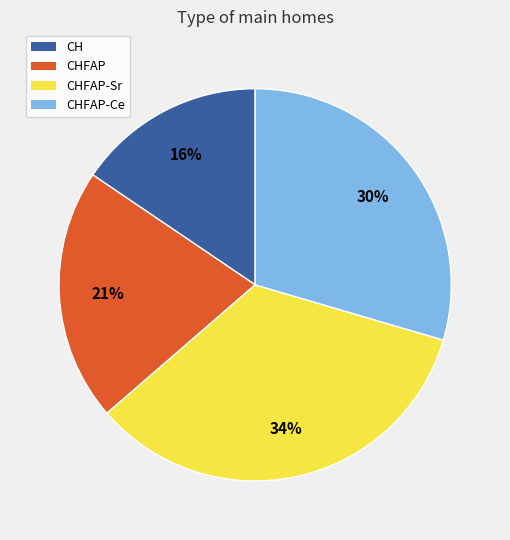

To the nearest percent, what percentage of the pie is CHFAP?

21%